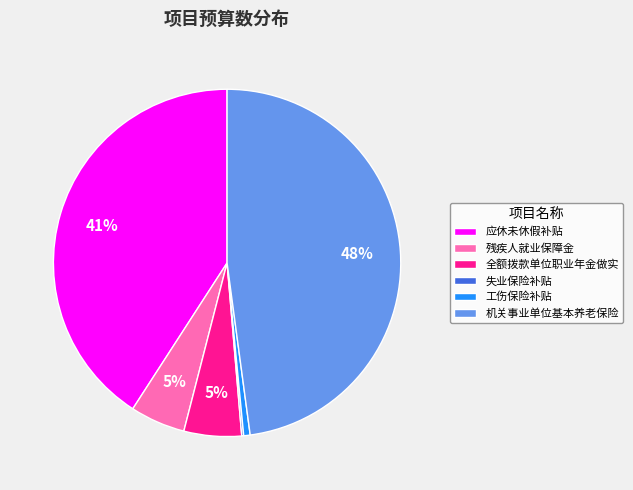

The 应休未休假补贴 slice represents 41% of the pie. True or false?

True